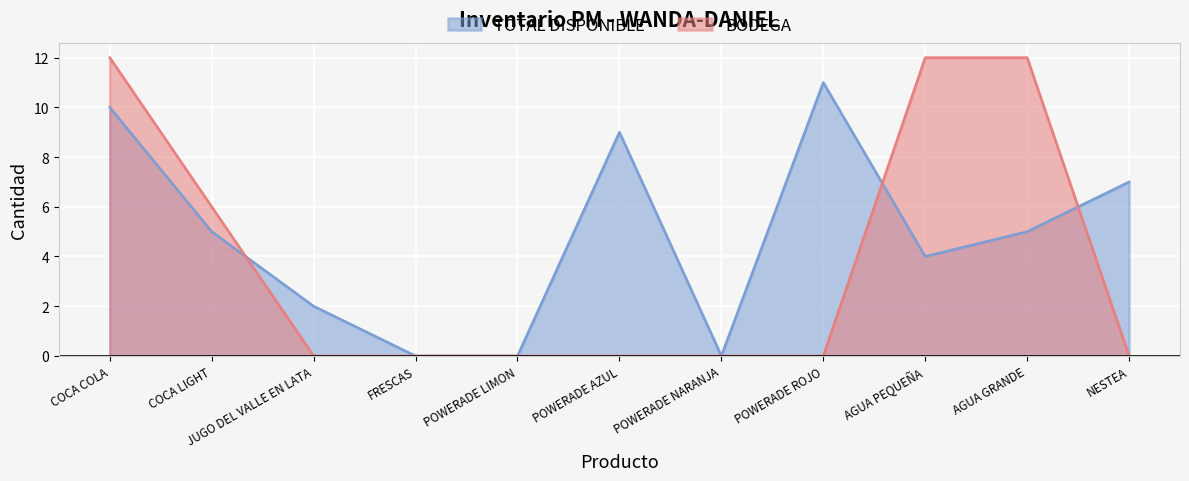

Count the number of categories in the chart.

11